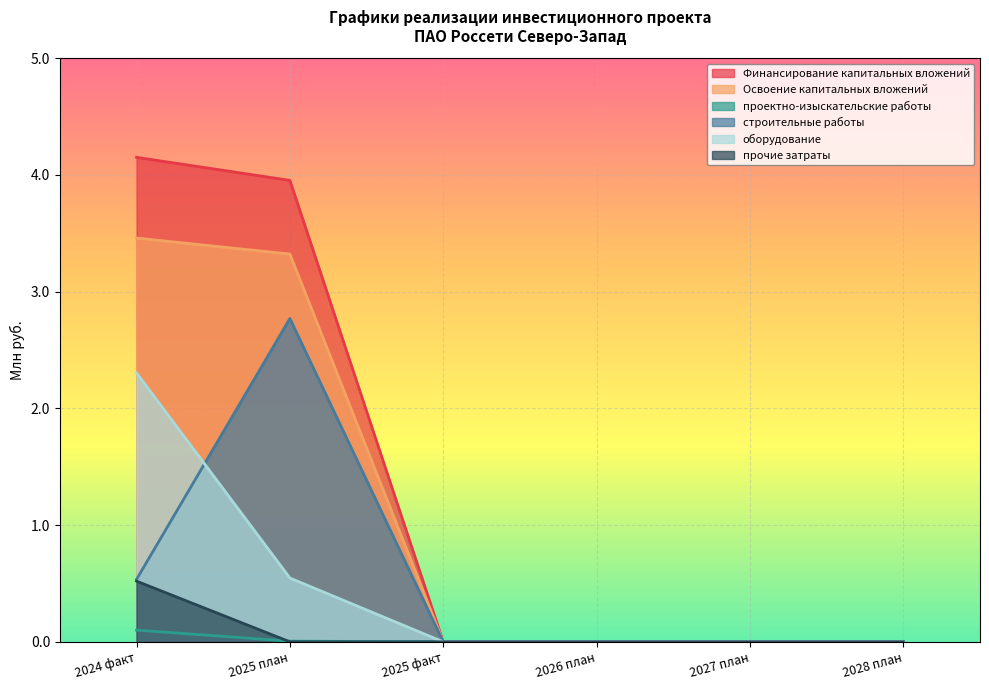

Which series has the largest total across all categories?

Финансирование капитальных вложений